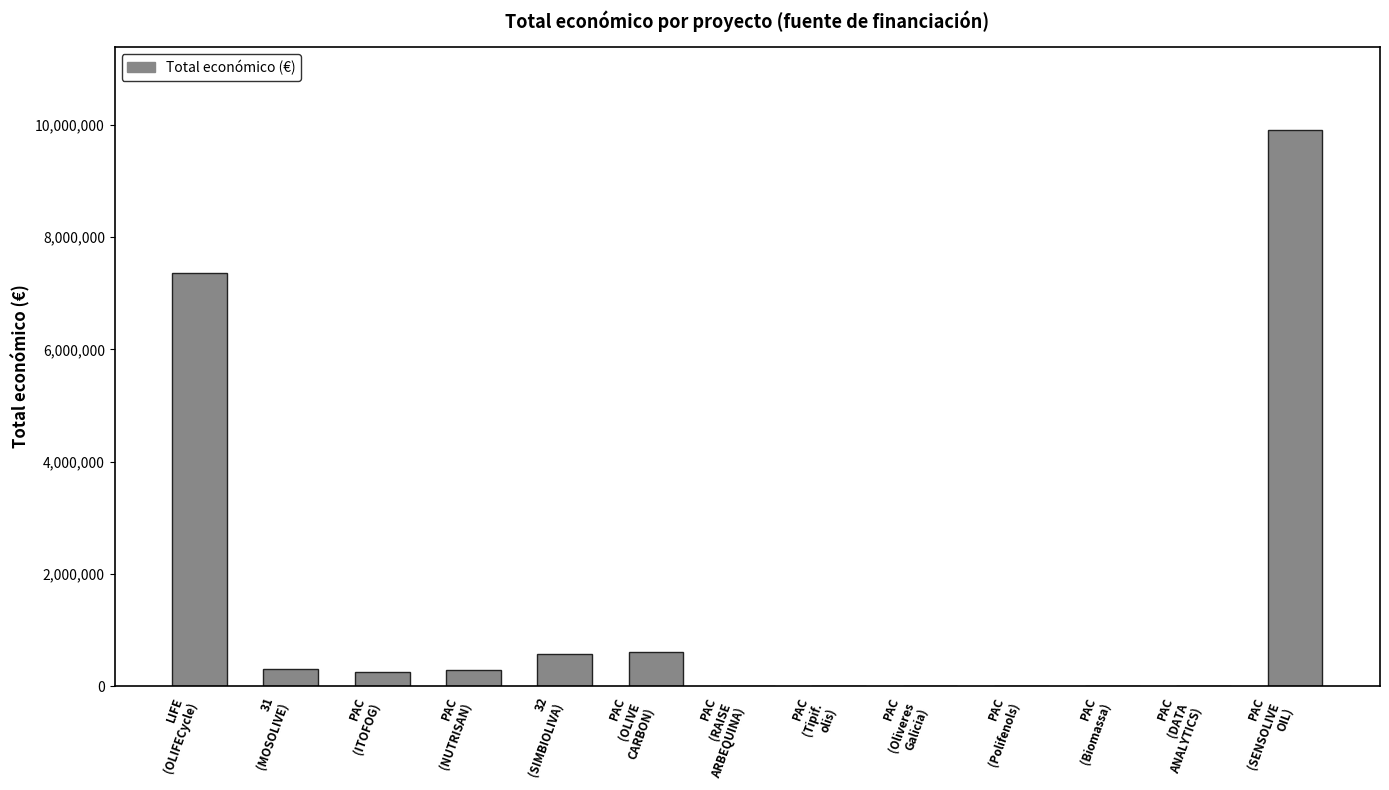

Count the number of data series in this chart.

1